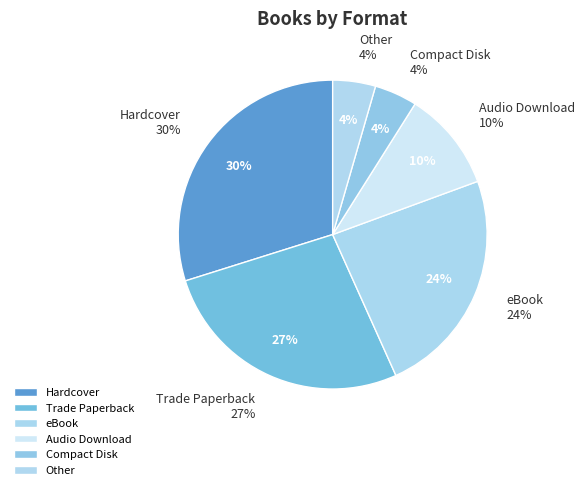

Rank the categories by value from lowest to highest.

Compact Disk, Other, Audio Download, eBook, Trade Paperback, Hardcover